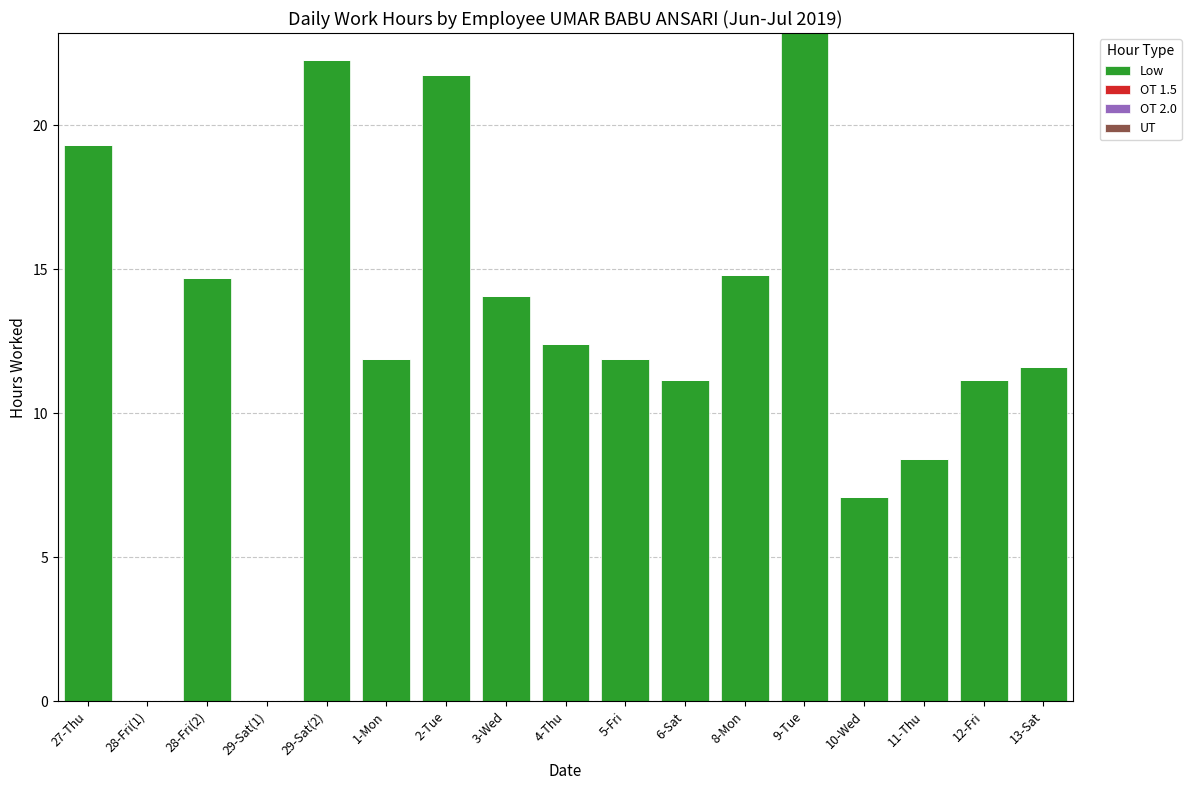

True or false: the data shows 32.6 at 29-Sat(2).

False